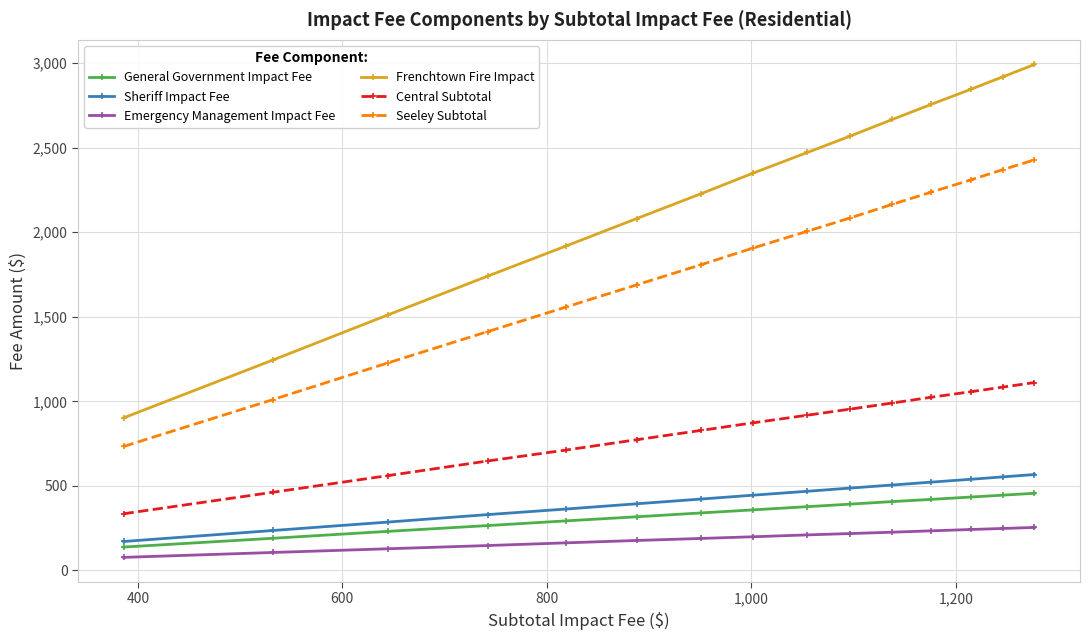

At how many categories does at least one series exceed 1305?

13